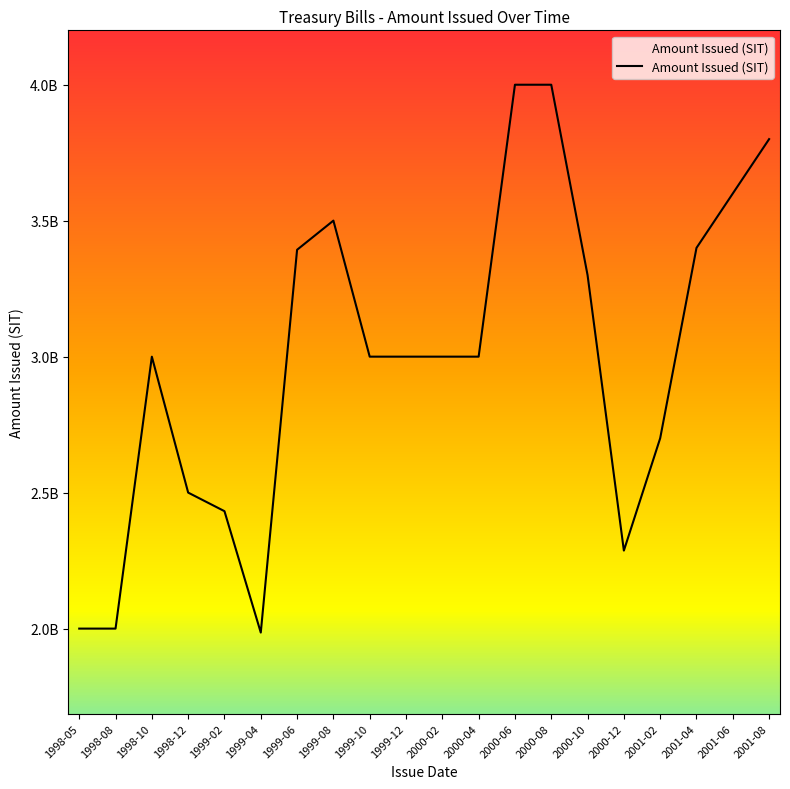

Does the chart have visible grid lines?

No